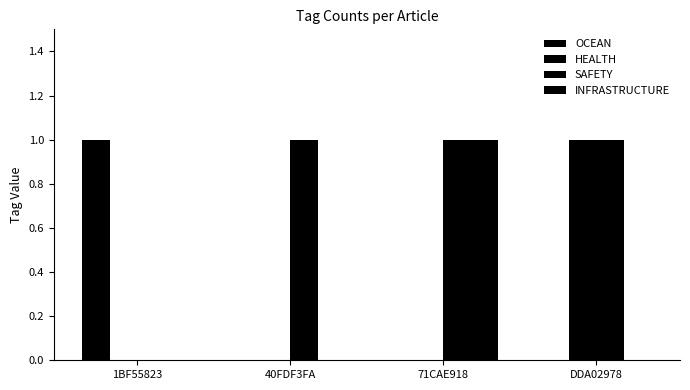

Does the chart contain stacked bars?

No